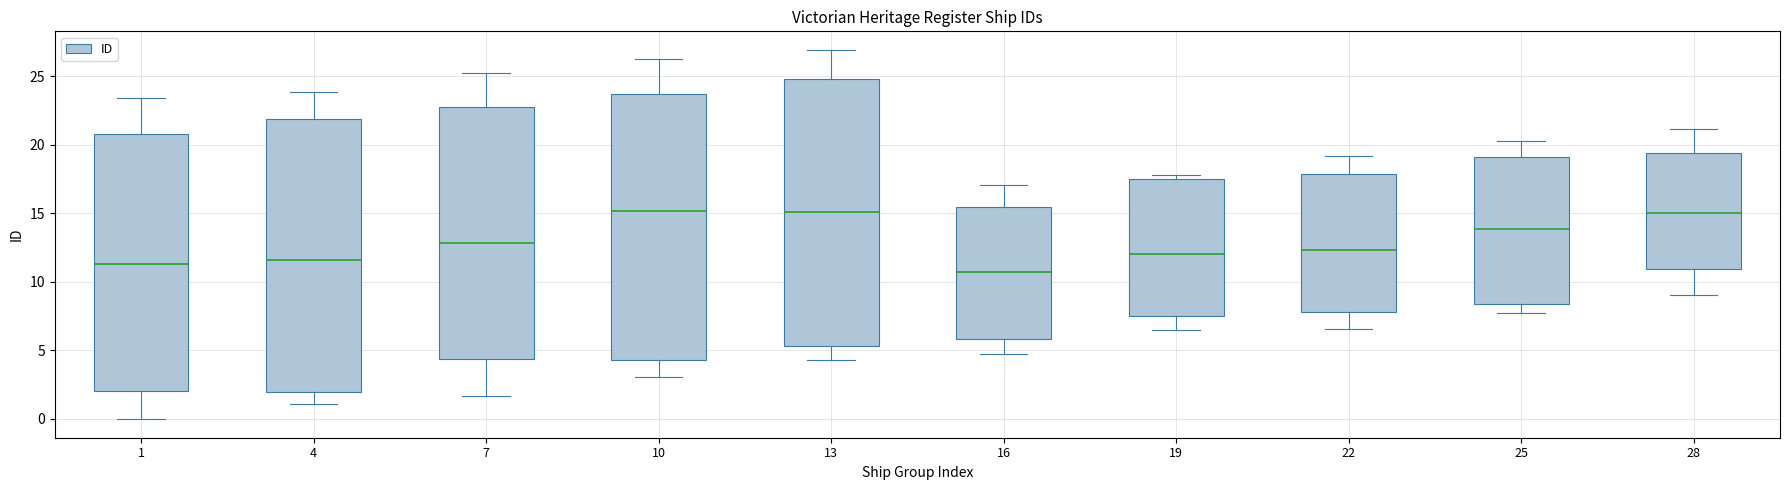

Reading left to right, read every box against the y-axis: the position of its median line, the range the box covers, and the ends of its whiskers. The values are not printed on the chart, so give them approximately, as read against the axis.

1: median 11.5, box 2.0 to 21.0, whiskers 0.0 to 23.5
4: median 11.5, box 2.0 to 22.0, whiskers 1.0 to 24.0
7: median 13.0, box 4.5 to 22.5, whiskers 1.5 to 25.0
10: median 15.0, box 4.5 to 23.5, whiskers 3.0 to 26.5
13: median 15.0, box 5.5 to 25.0, whiskers 4.5 to 27.0
16: median 11.0, box 6.0 to 15.5, whiskers 4.5 to 17.0
19: median 12.0, box 7.5 to 17.5, whiskers 6.5 to 18.0
22: median 12.5, box 8.0 to 18.0, whiskers 6.5 to 19.0
25: median 14.0, box 8.5 to 19.0, whiskers 7.5 to 20.5
28: median 15.0, box 11.0 to 19.5, whiskers 9.0 to 21.0